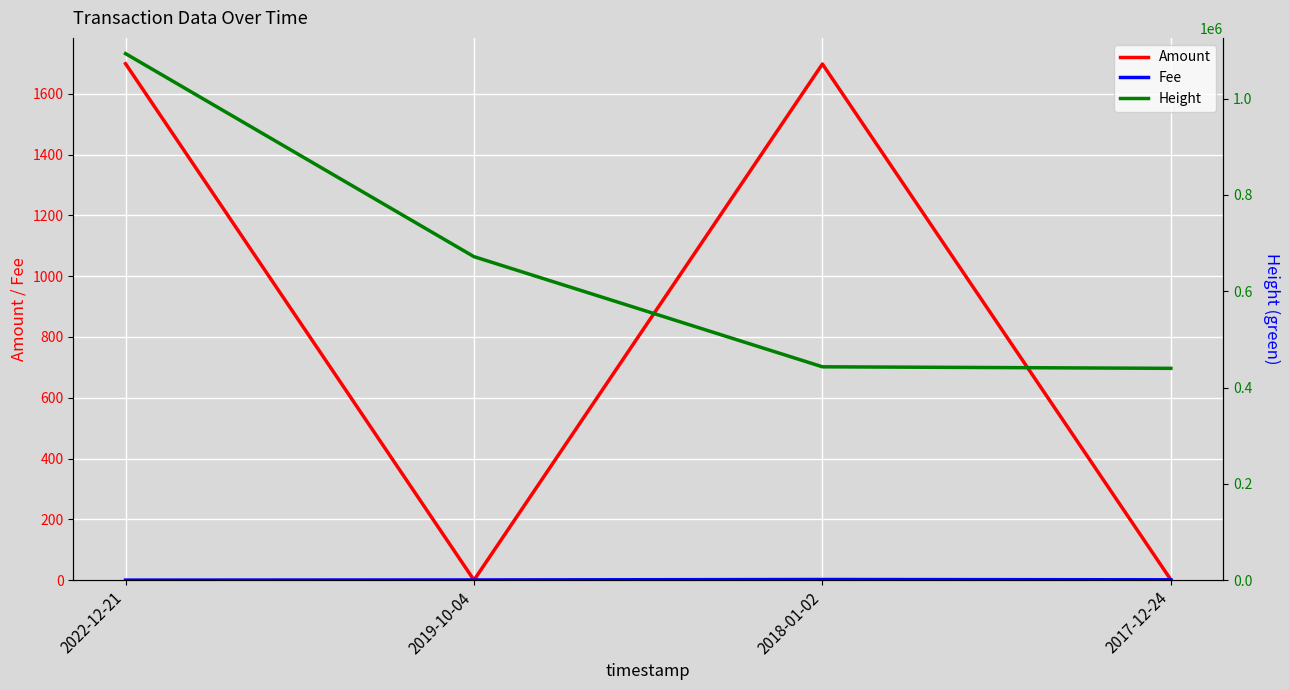

Reading left to right, extract all data points from this chart.

Amount: 2022-12-21=1699.0	2019-10-04=0.0	2018-01-02=1698.0	2017-12-24=1.0
Fee: 2022-12-21=0.0	2019-10-04=0.5	2018-01-02=2.0	2017-12-24=1.0
Height: 2022-12-21=1093517.0	2019-10-04=671802.0	2018-01-02=443037.0	2017-12-24=439844.0